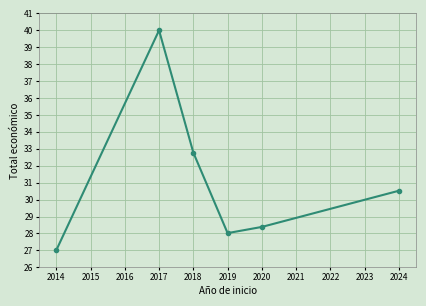

What is the value of the 3rd point from the left?

32.8